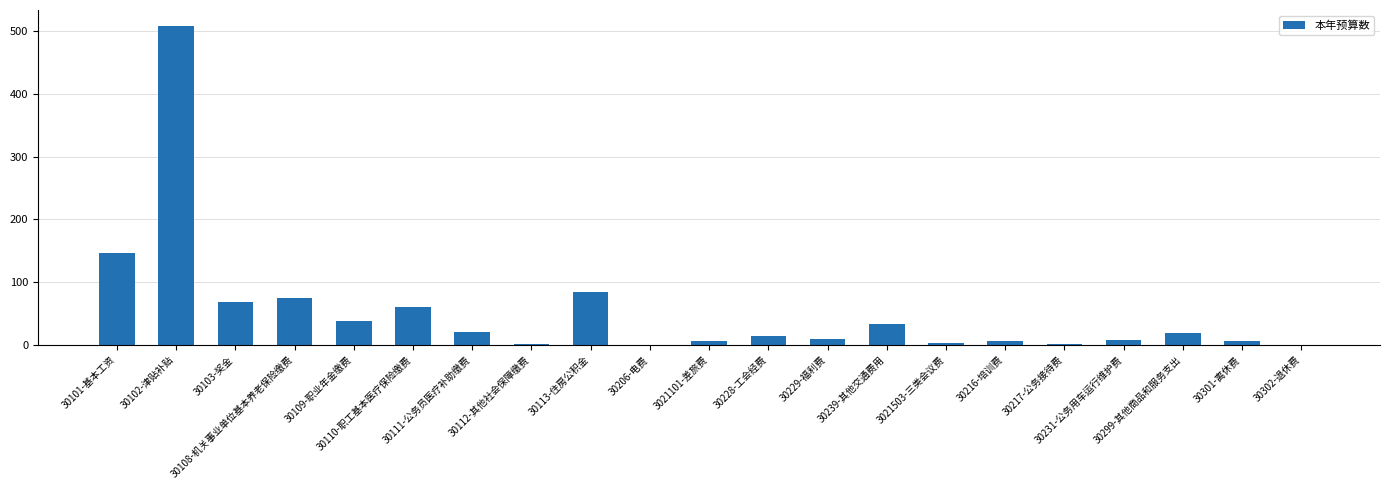

The value at 30103-奖金 is 68.1. True or false?

True